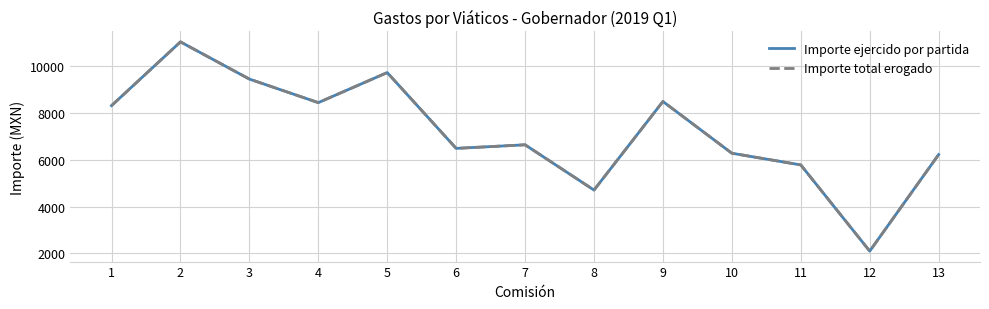

Is this an area chart (filled region under the line)?

No